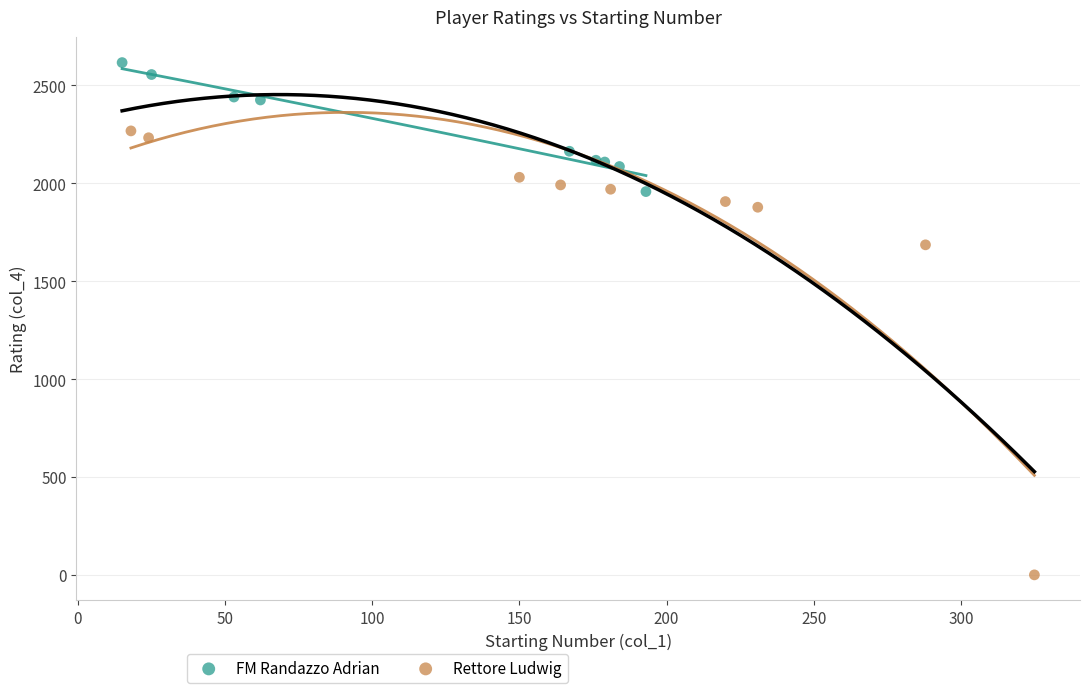

Which series has the widest spread of Y values?

Rettore Ludwig